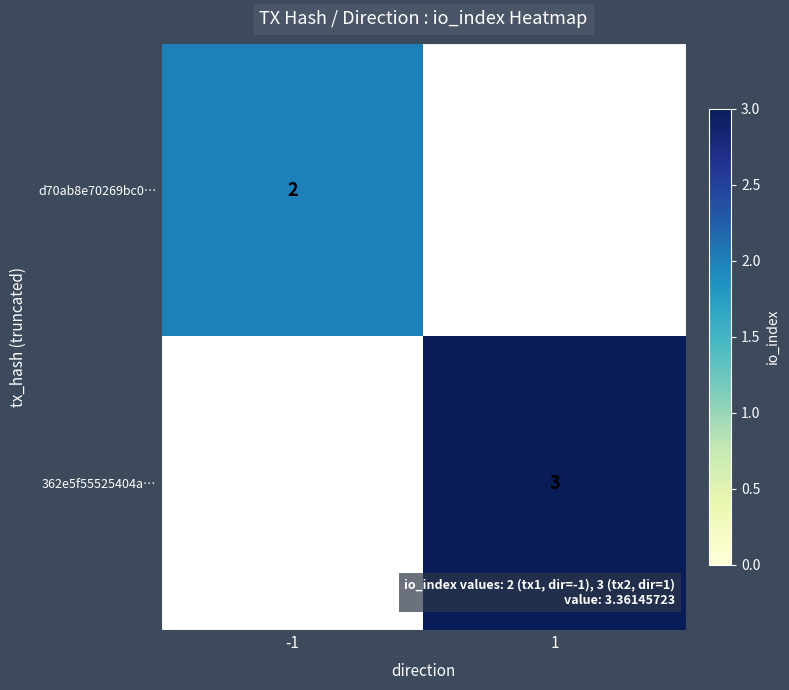

The value of 362e5f55525404a… at 1 is 3. True or false?

True